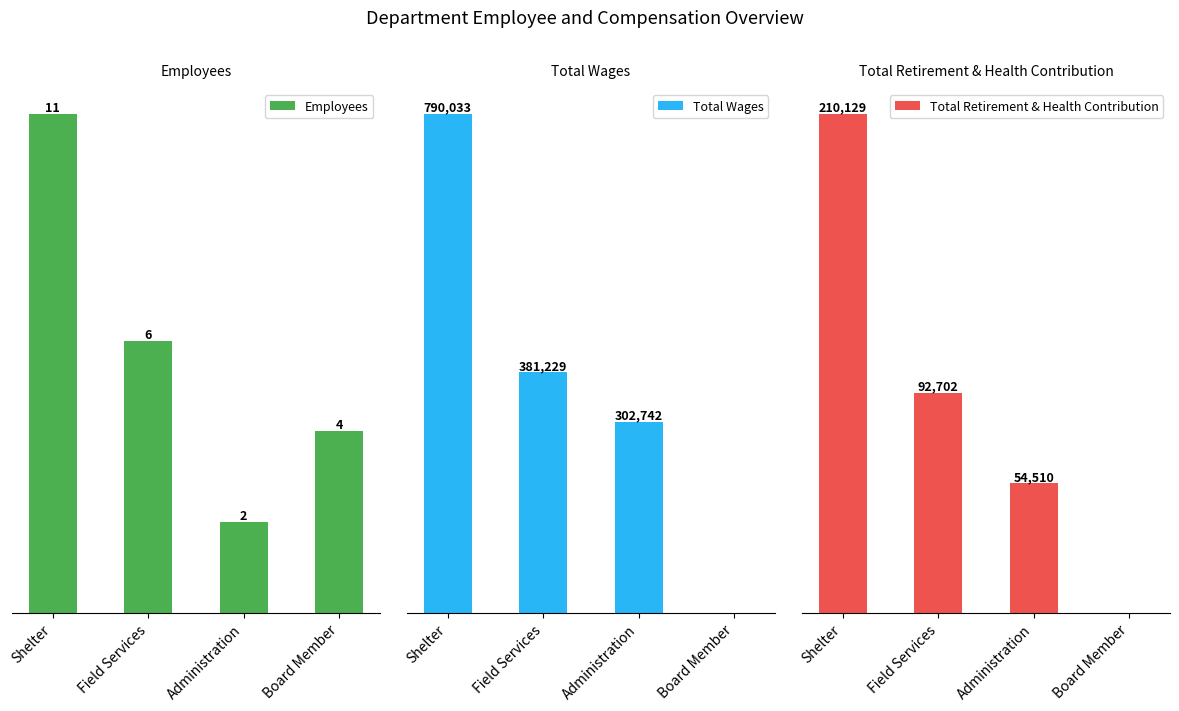

The value of Employees at Field Services is 6. True or false?

True